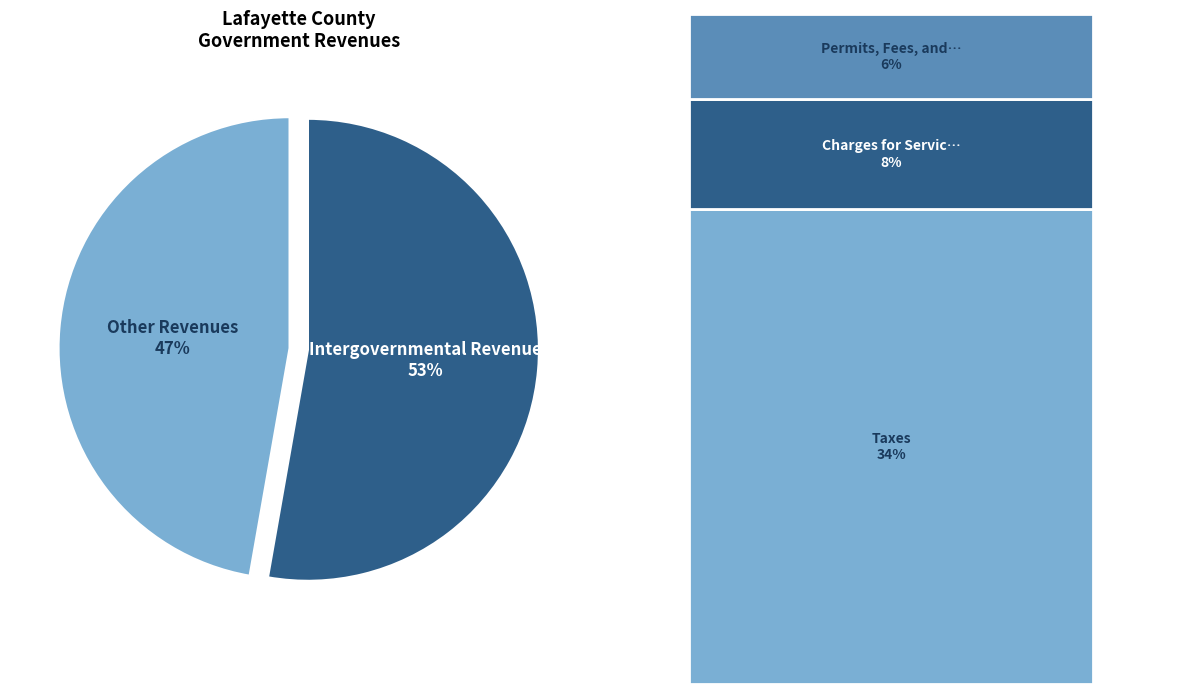

Combined, do Other Revenues and Intergovernmental Revenue account for over 50%?

Yes